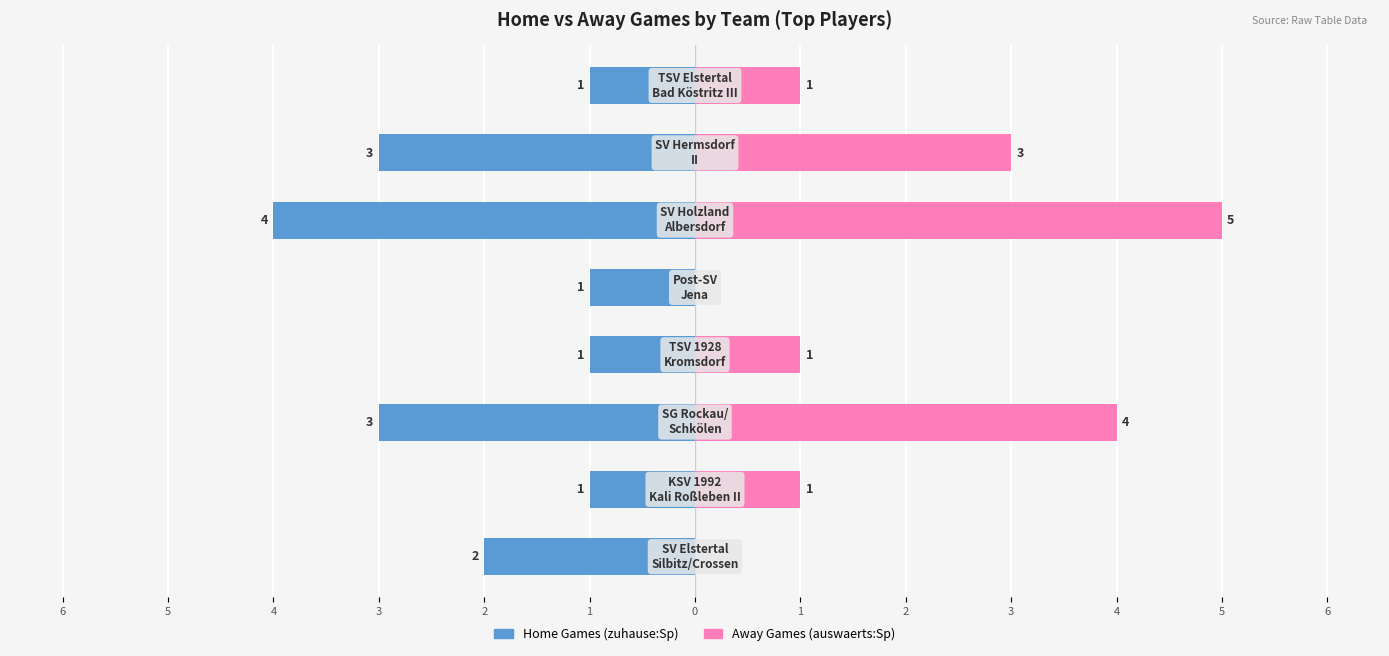

List the series in order of their overall mean, lowest first.

Home Games (zuhause:Sp), Away Games (auswaerts:Sp)